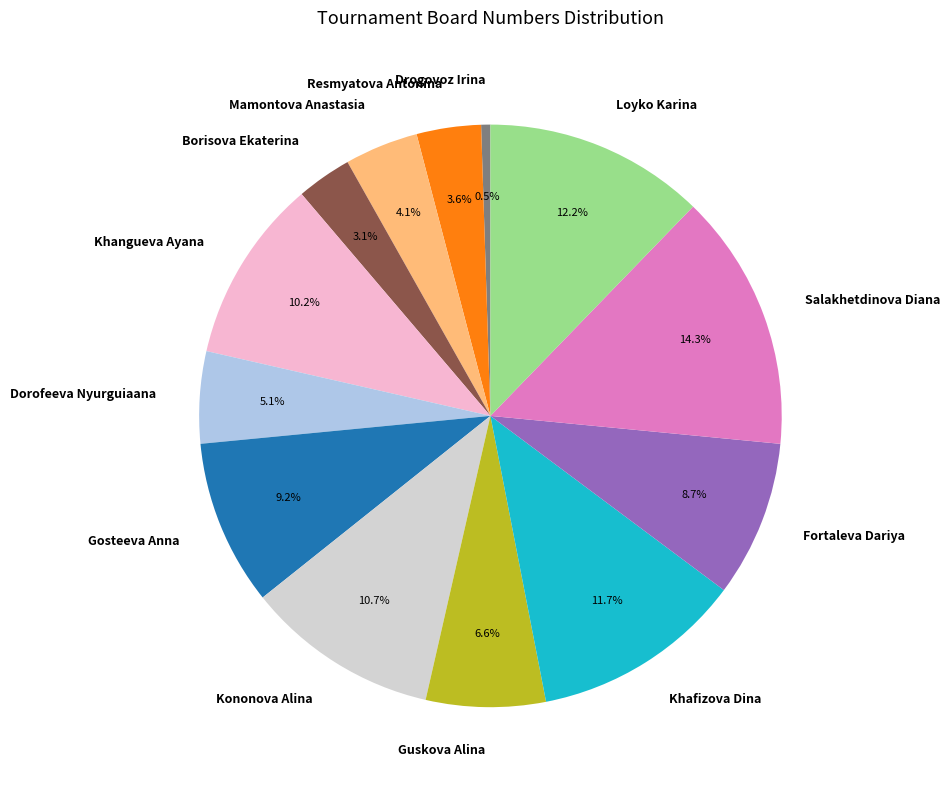

Which slice is the smallest?

Drogovoz Irina